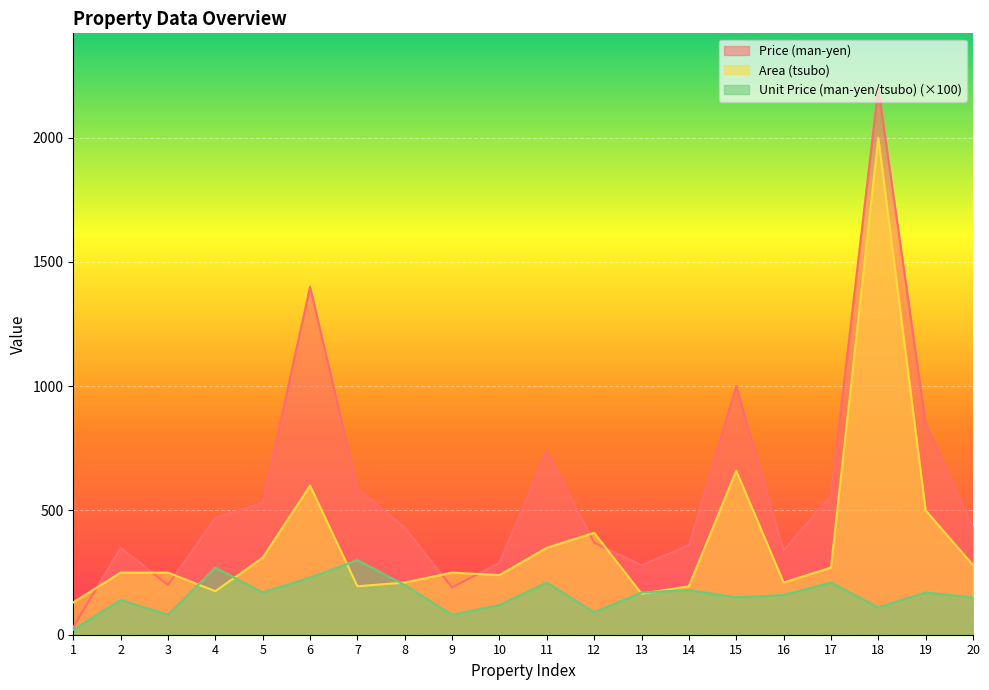

Which category has the lowest value across all series?

1